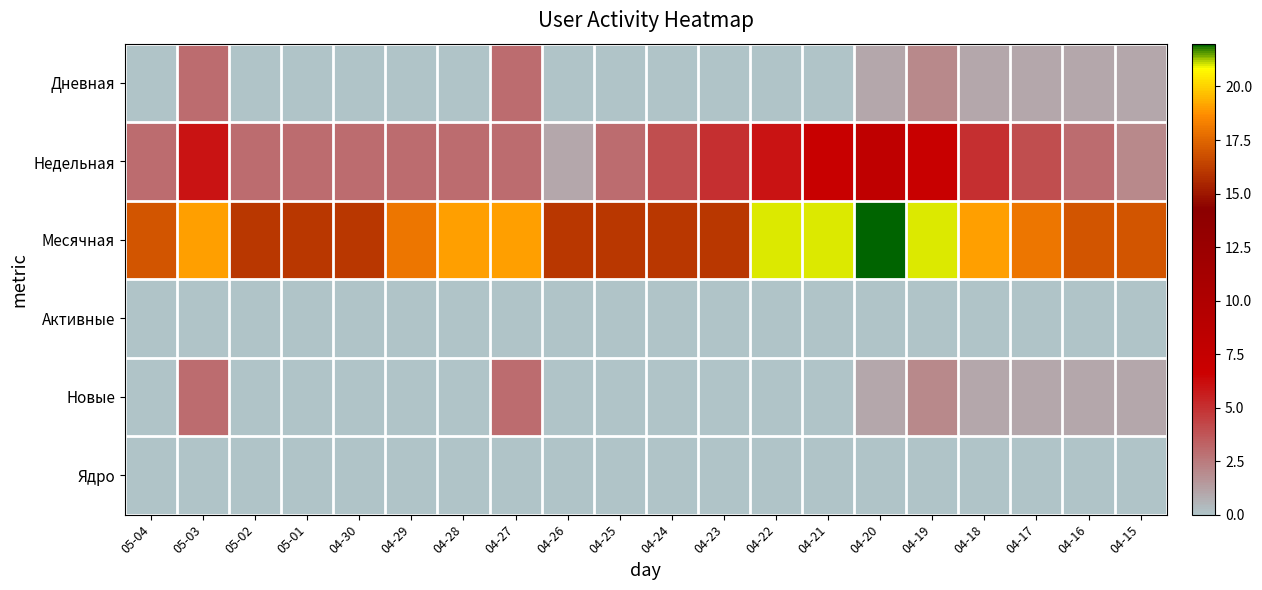

What is the total value across all series at 04-18?

26